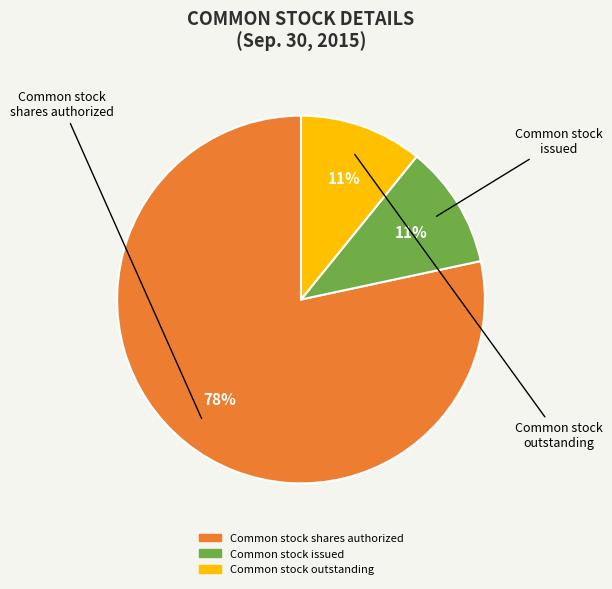

How many slices are in this pie chart?

3